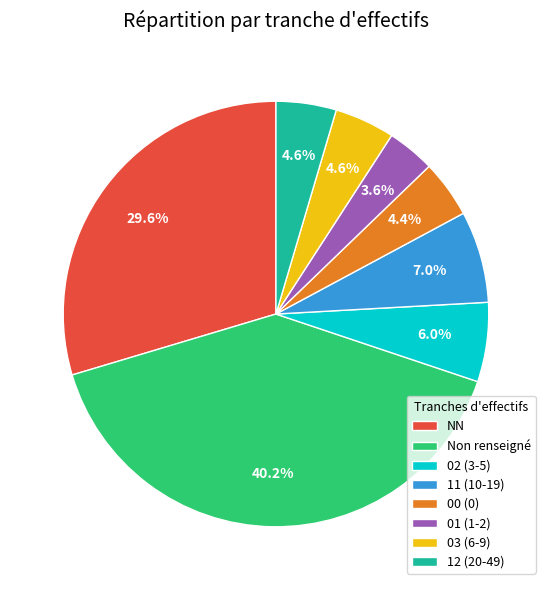

Which slice is the smallest?

01 (1-2)